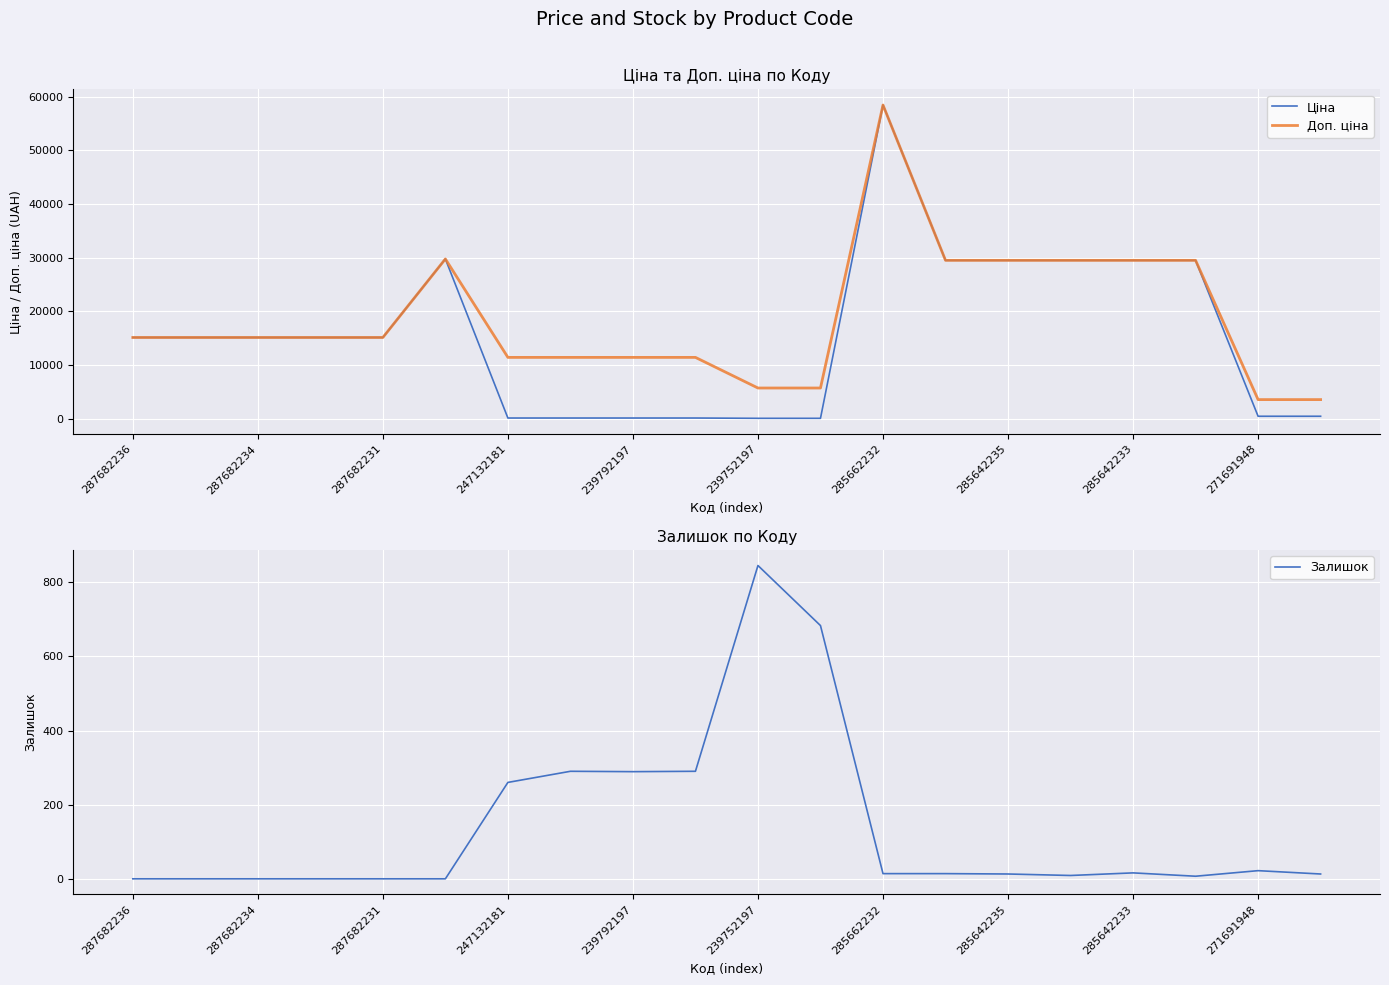

How many lines are shown in the chart?

3